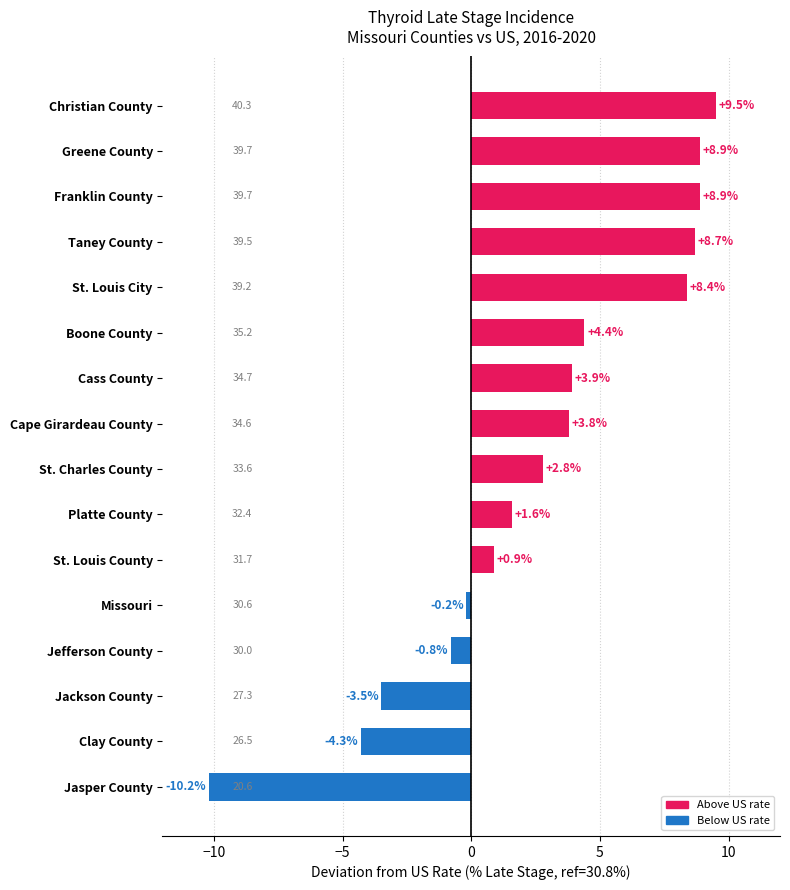

Which category has the lowest value across all series?

Jasper County